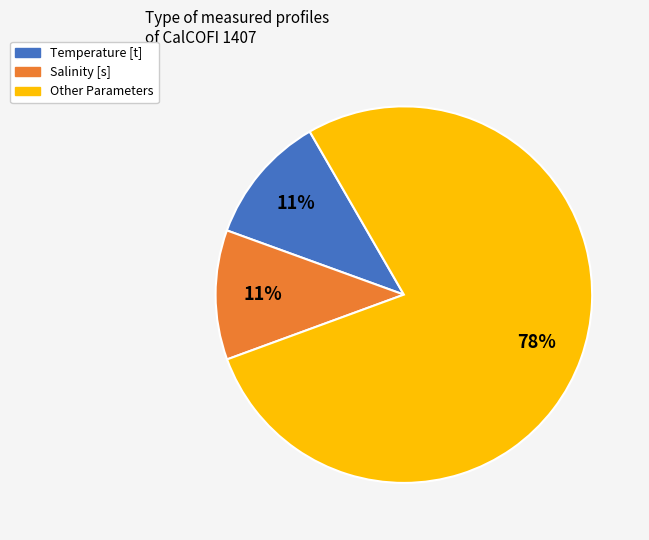

Is there a majority slice in this chart?

Yes